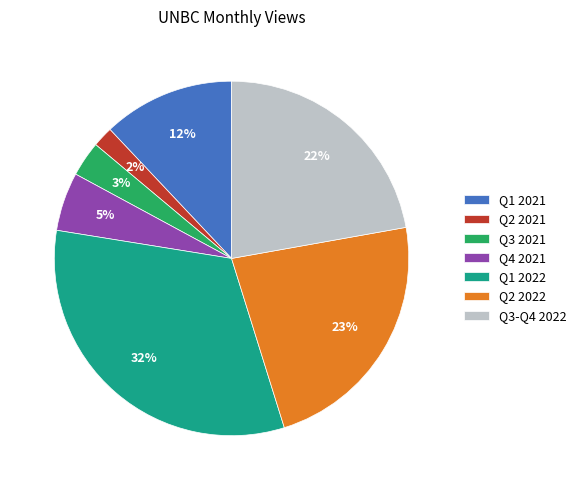

To the nearest percent, what portion does Q1 2021 represent?

12%